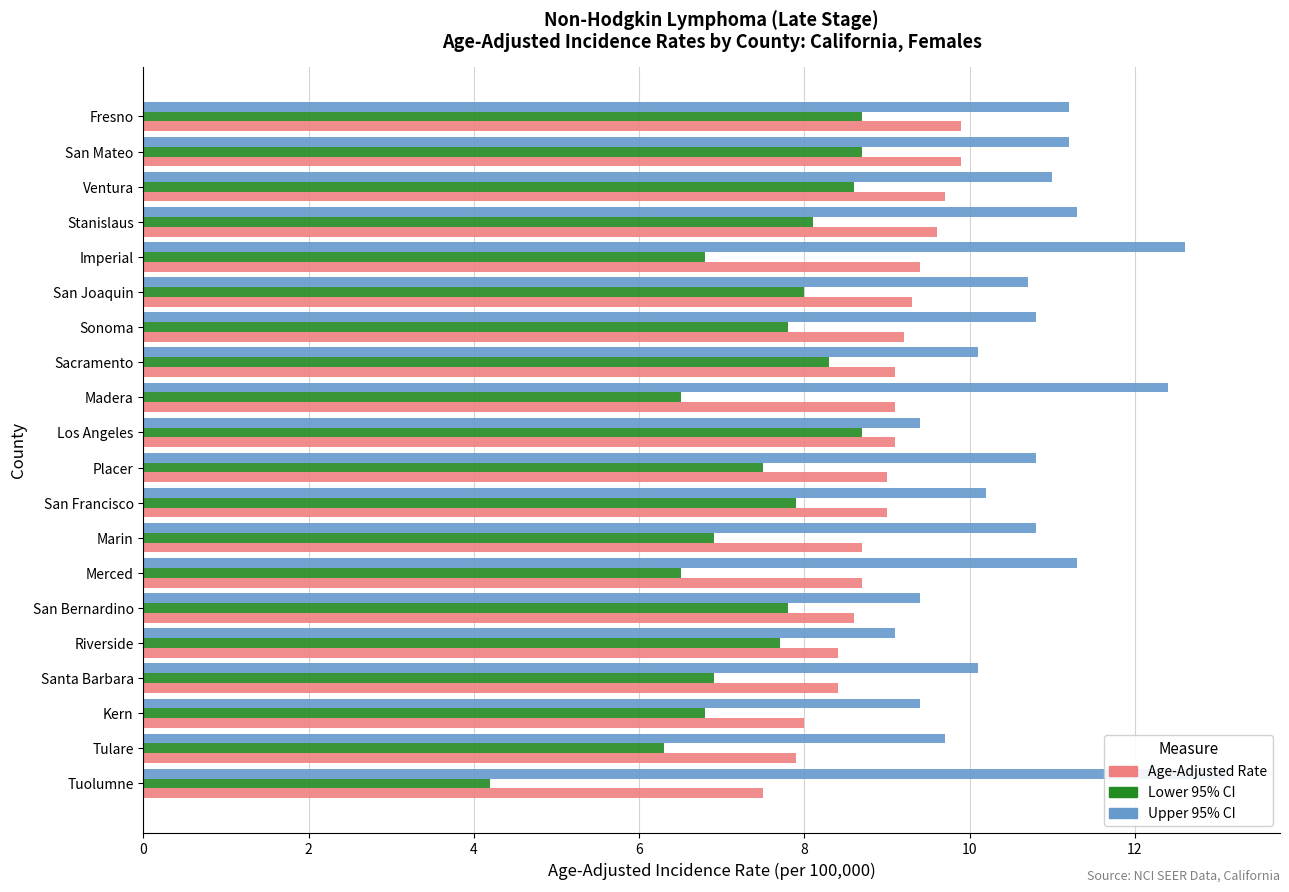

What is the difference between the maximum and minimum values in the Upper 95% CI series?

4.0